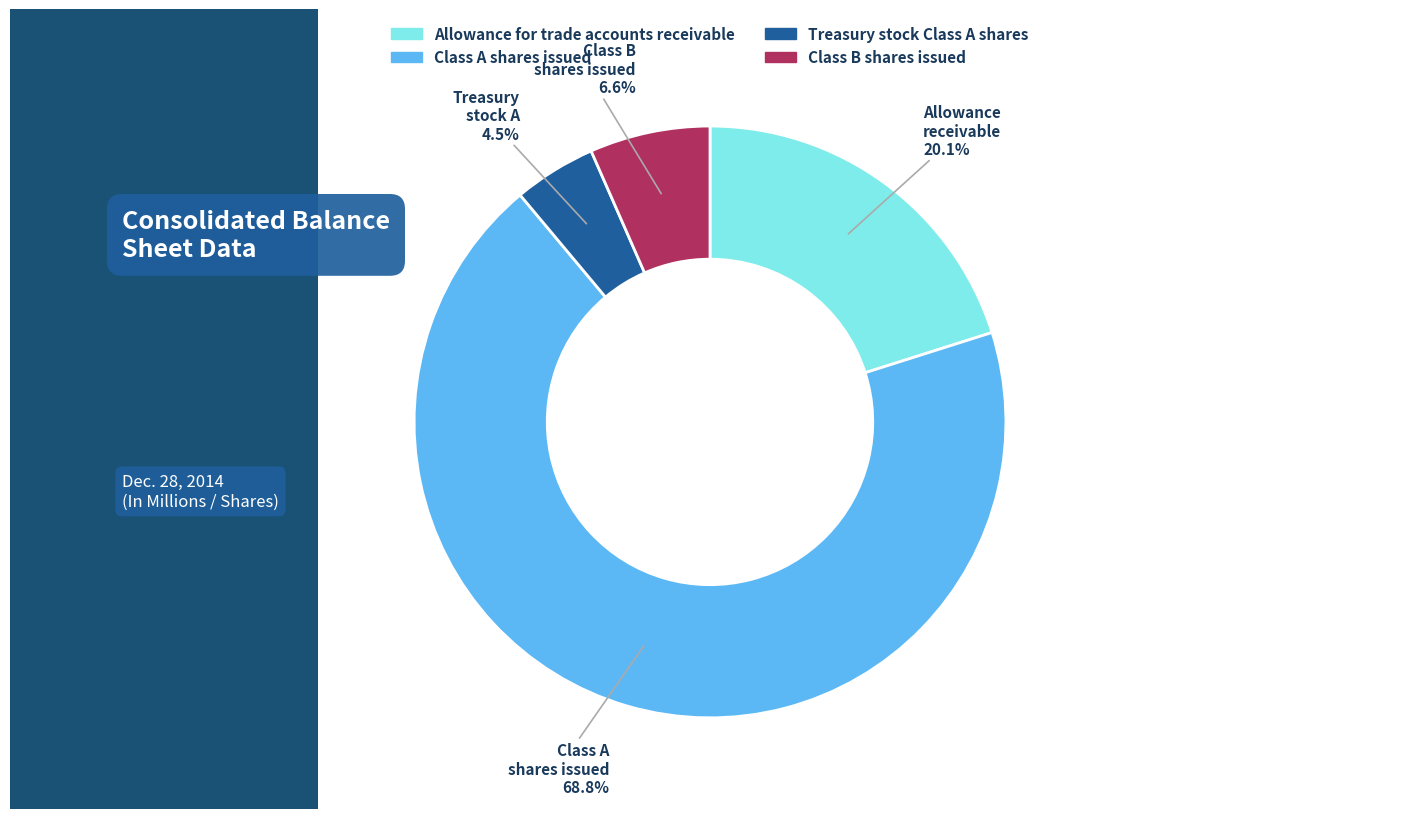

To the nearest percent, what is the combined percentage of Allowance for trade accounts receivable and Treasury stock Class A shares?

25%